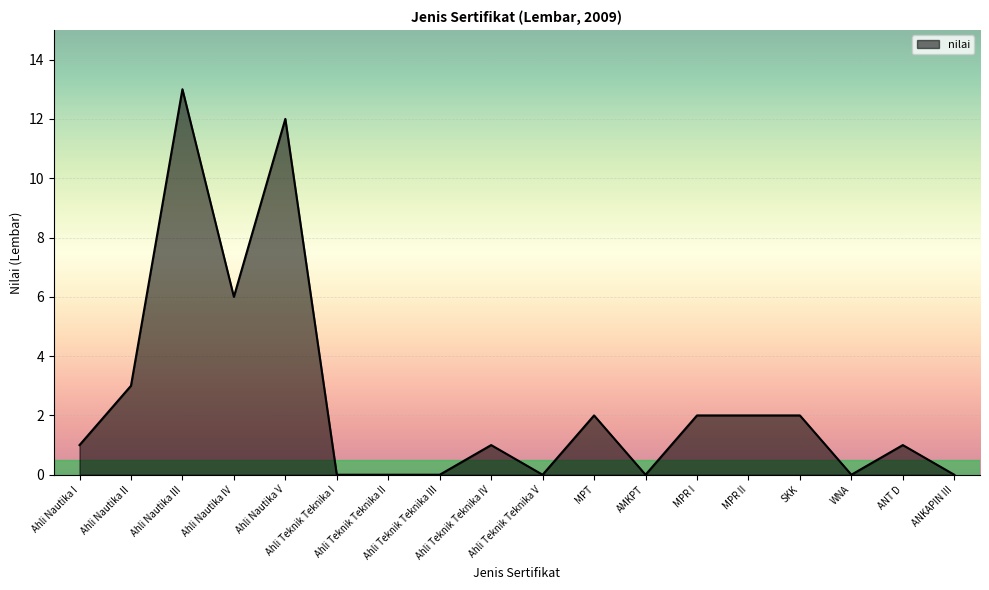

What is the maximum value shown in the chart?

13